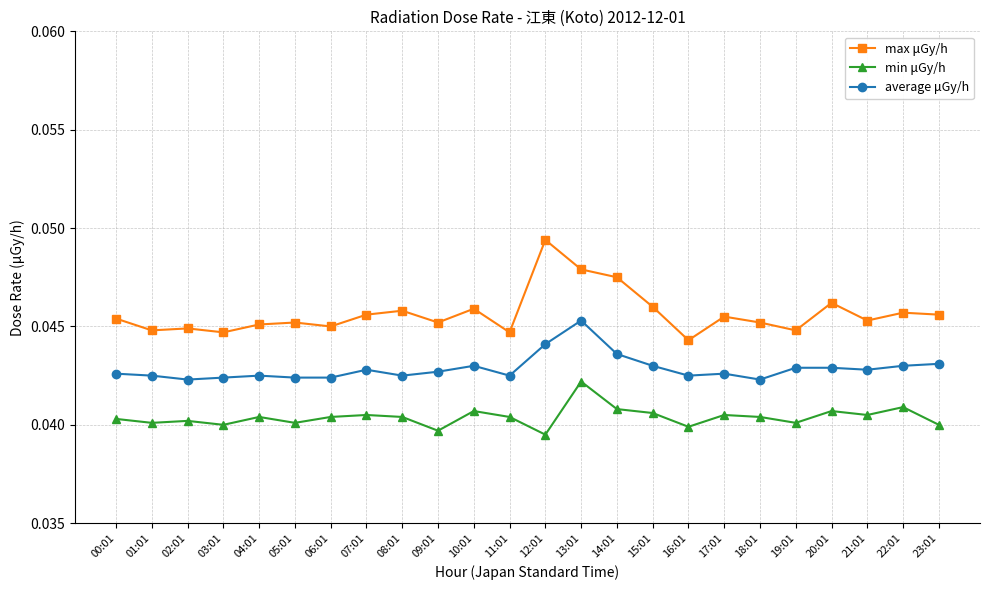

Count the min μGy/h values in the range 0 to 1.

24